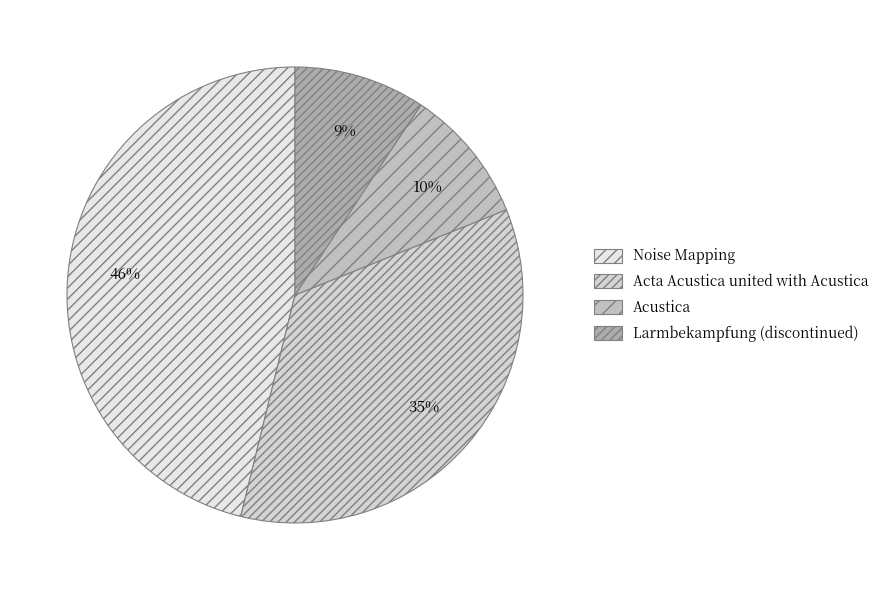

To the nearest percent, what portion does Larmbekampfung (discontinued) represent?

9%